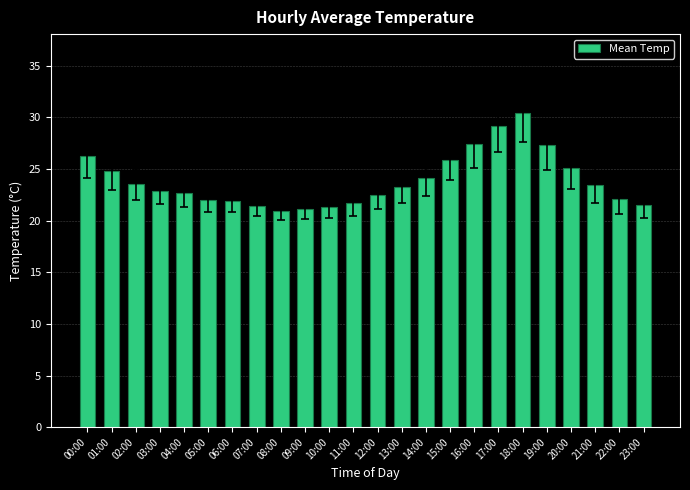

What is the label of the 15th bar from the left?

14:00